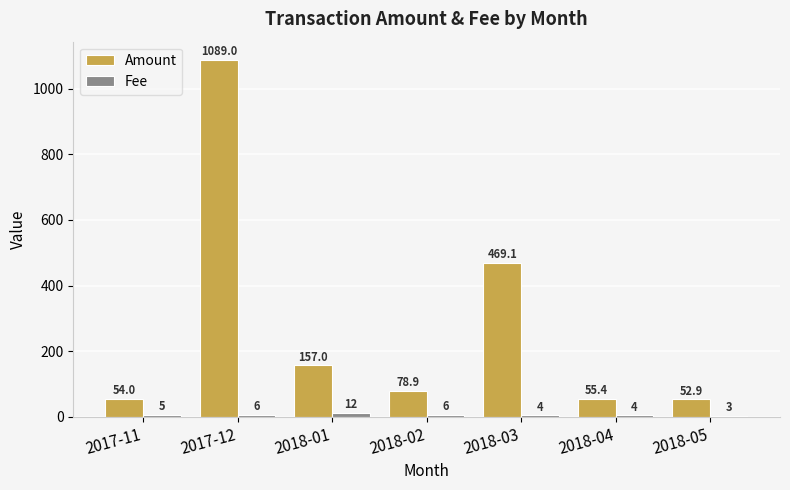

How many groups of bars are there?

7